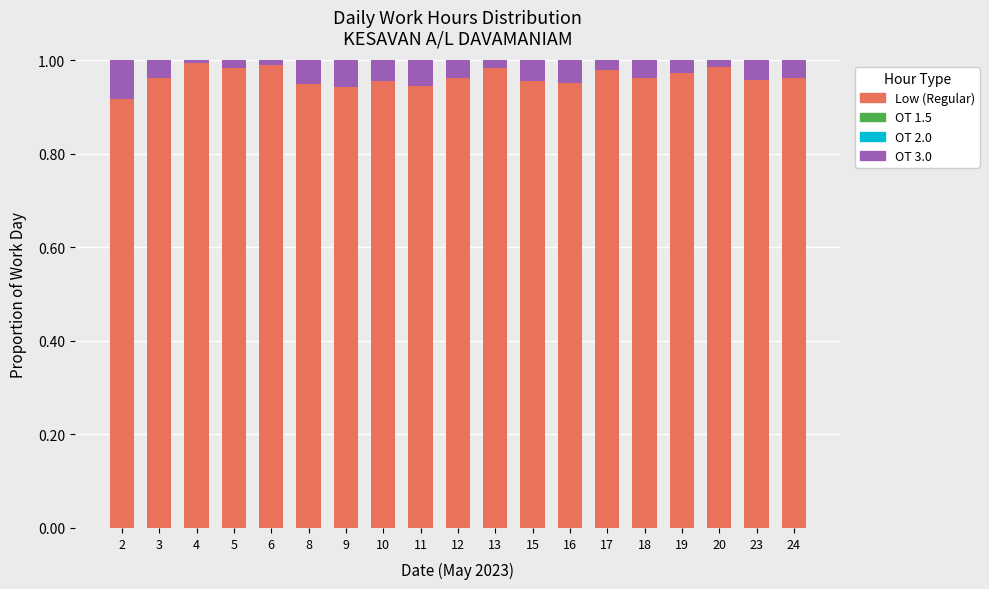

True or false: Low (Regular) has a value of 1.0 at 4.

True